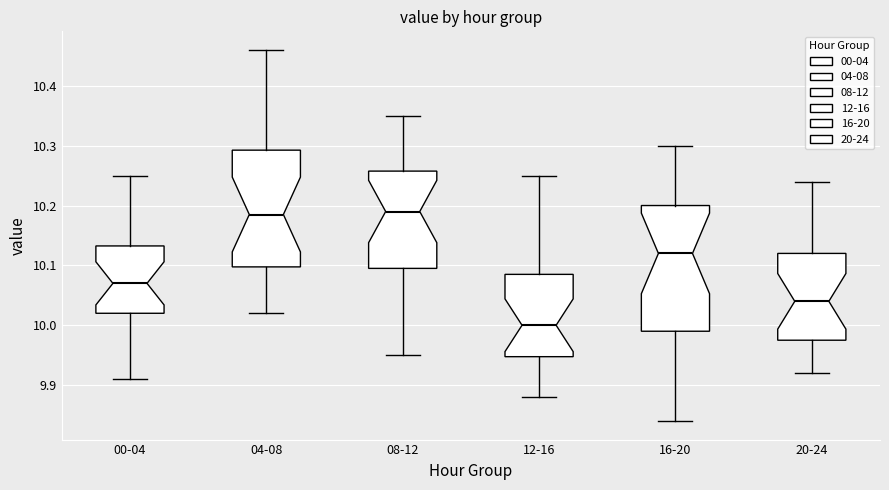

Comparing the boxes themselves (not the whiskers), which one is the tallest?

16-20